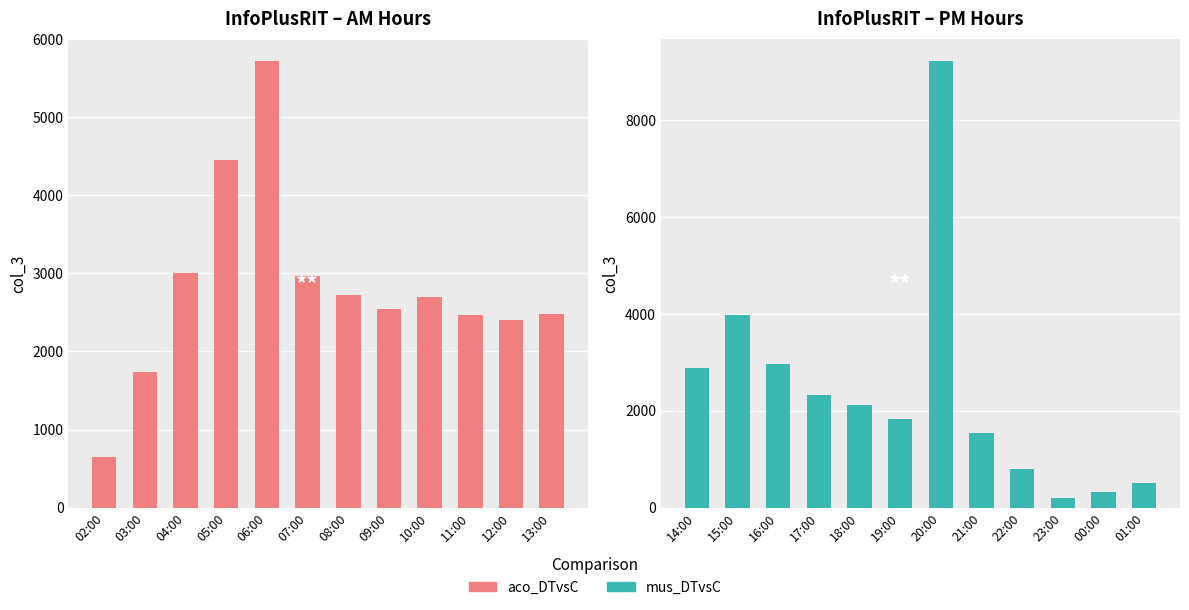

List the series in order of their overall mean, highest first.

aco_DTvsC, mus_DTvsC